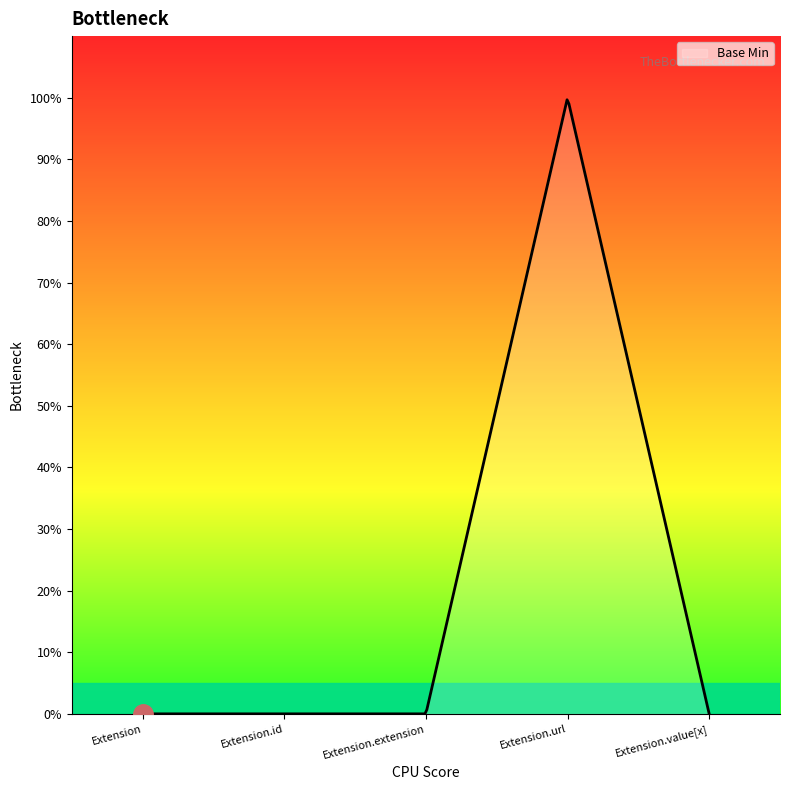

What is the difference between the maximum and minimum values?

1